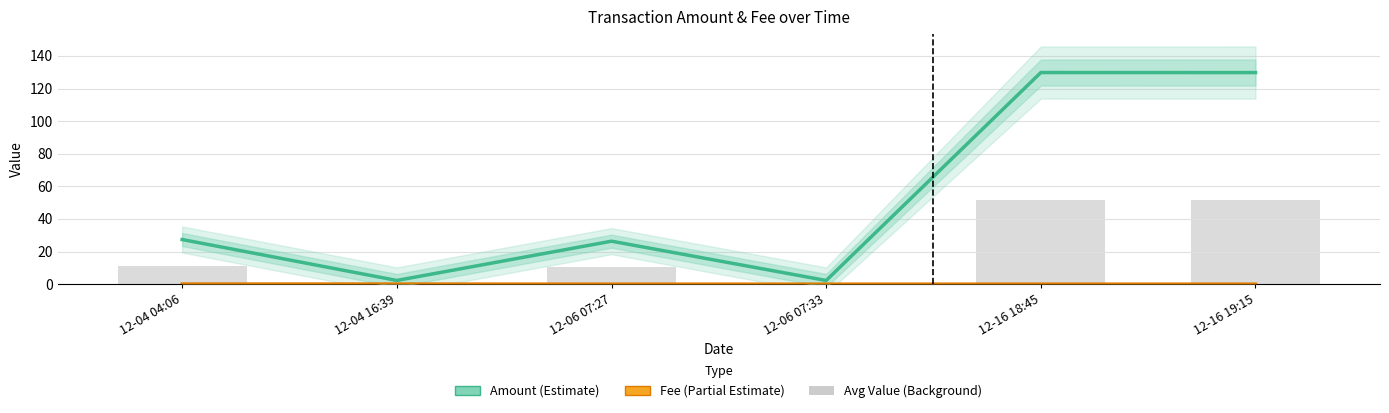

Which series has the largest total across all categories?

Amount (Estimate)